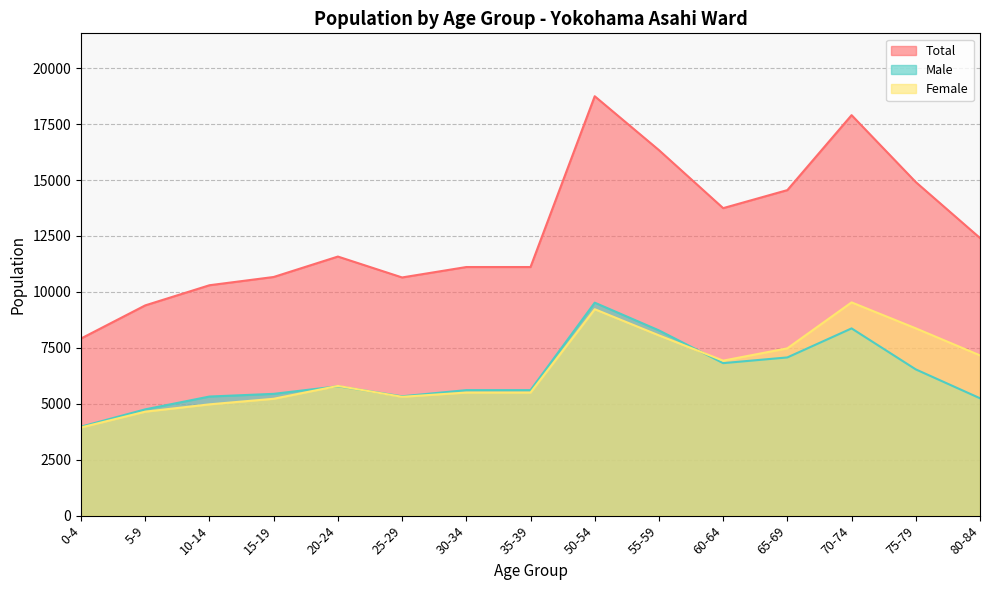

Is it true that Female equals 7478 at 65-69?

True